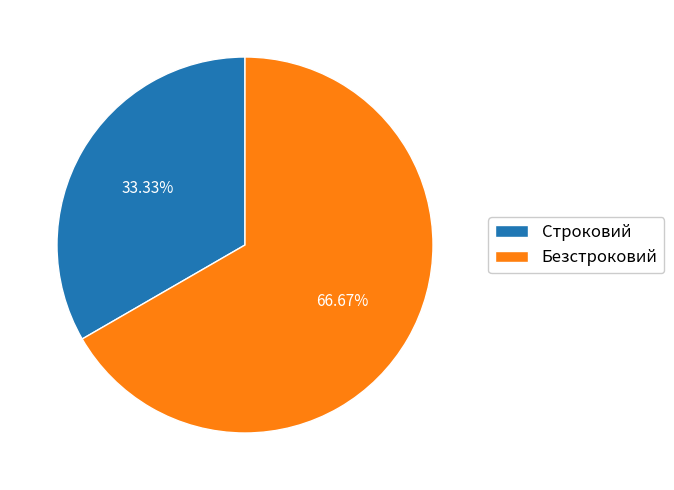

The Строковий slice represents 40% of the pie. True or false?

False